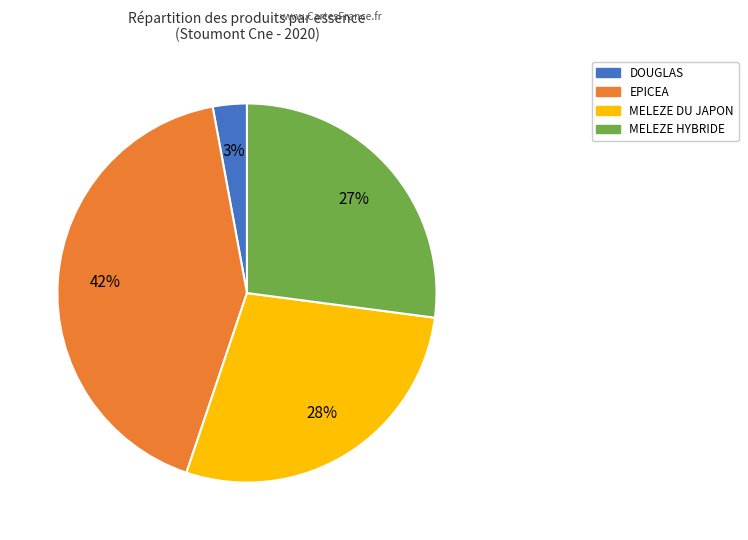

What is the largest slice in the pie chart?

EPICEA